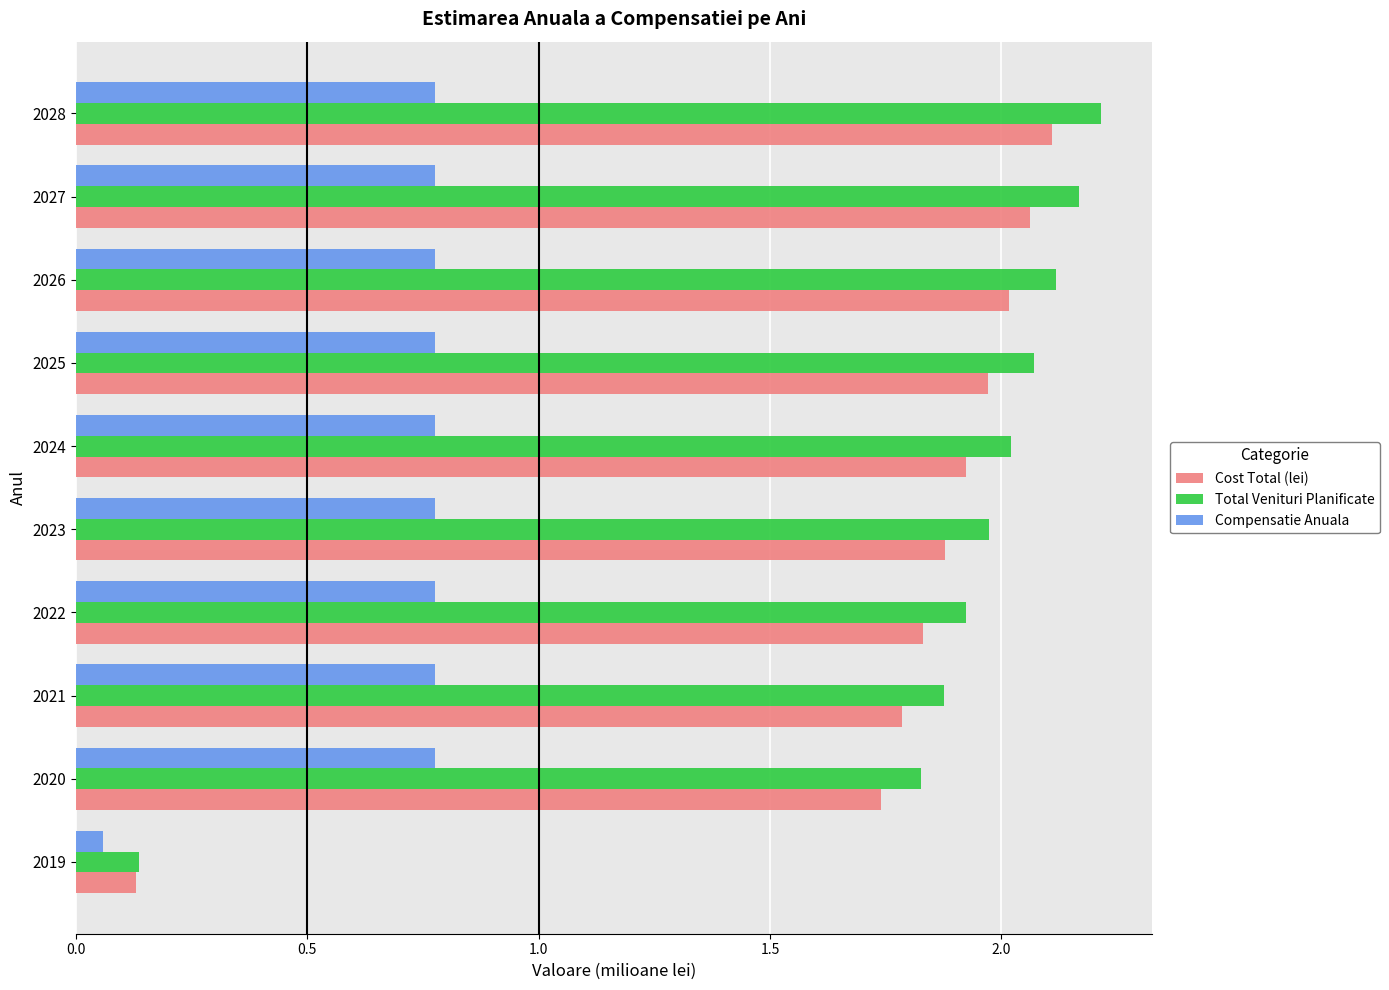

What is the sum of the Cost Total (lei) values at 2027 and 2026?

4.1